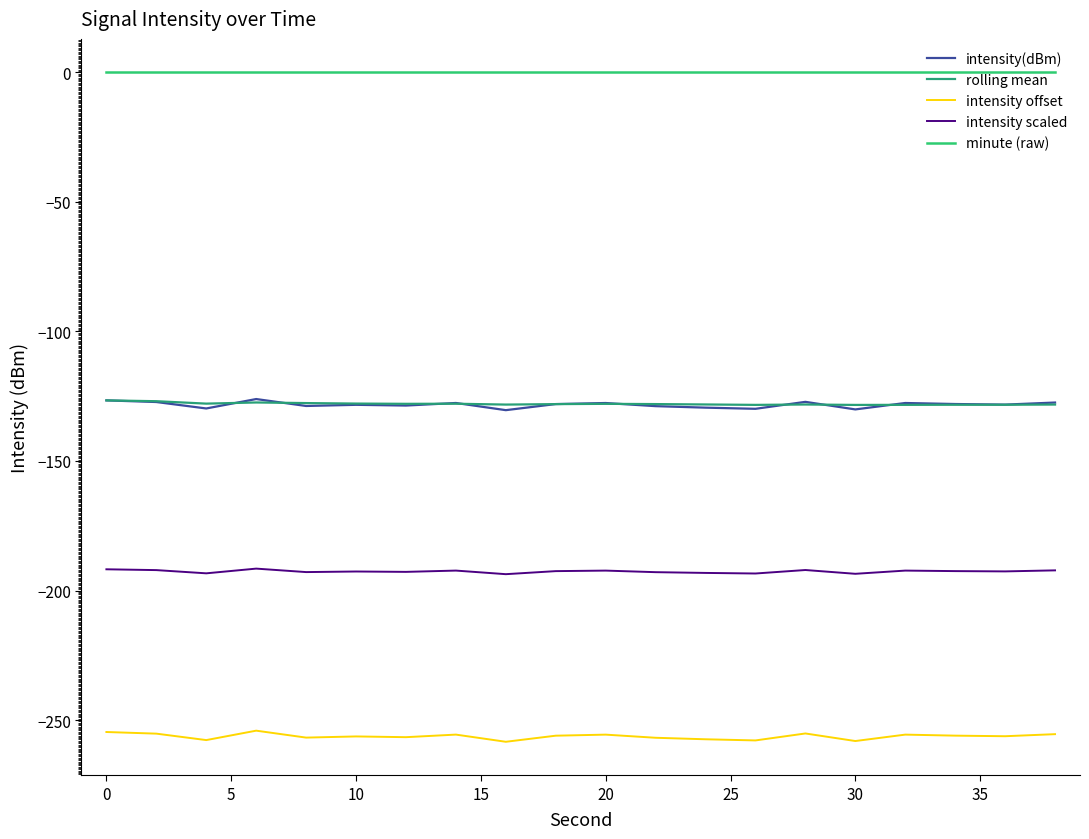

How many lines are shown in the chart?

5